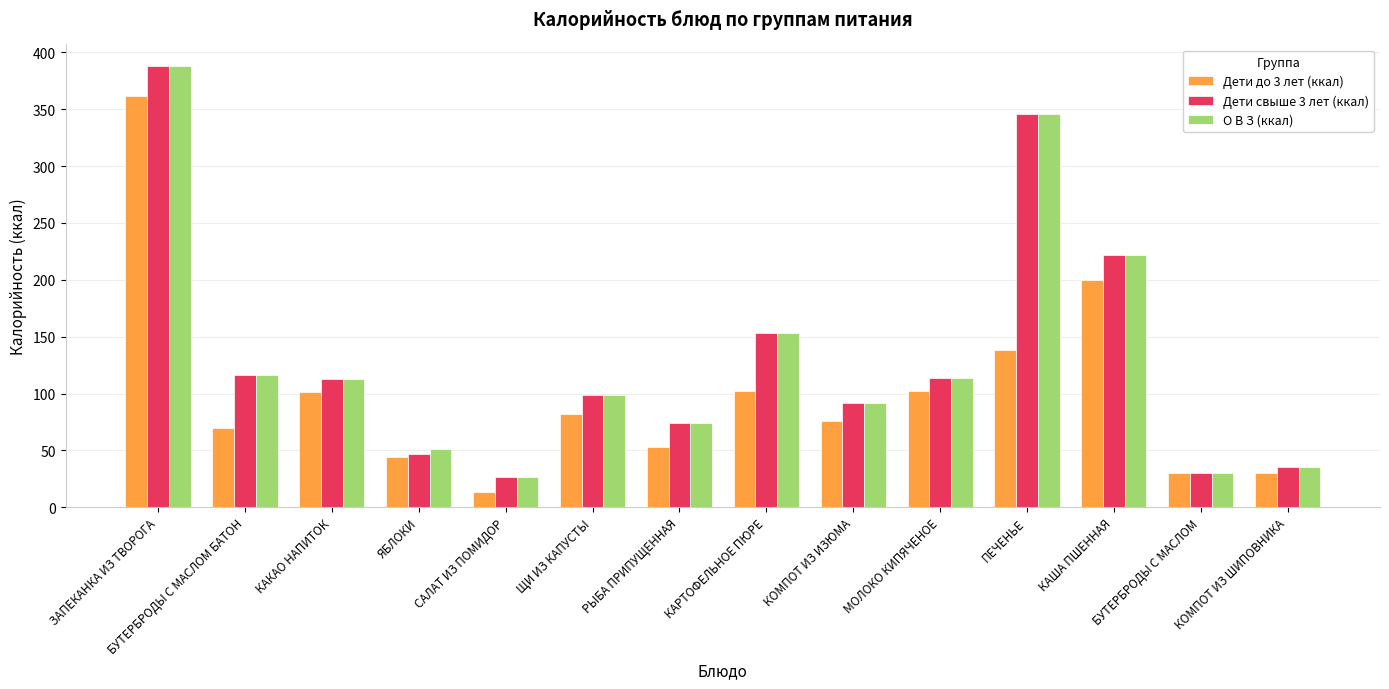

True or false: О В З (ккал) has a value of 166.2 at ПЕЧЕНЬЕ.

False